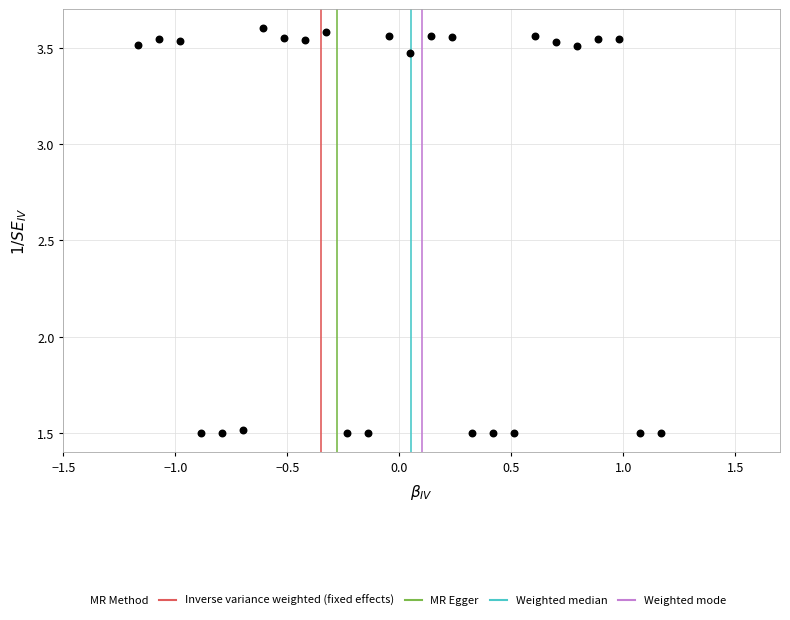

What is the range of Y values (max minus min)?

2.1